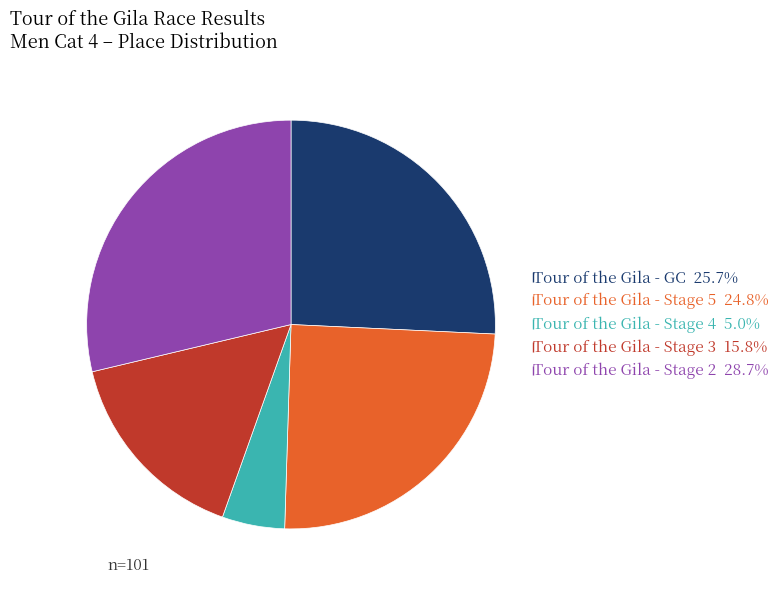

Count the number of slices in the pie.

5